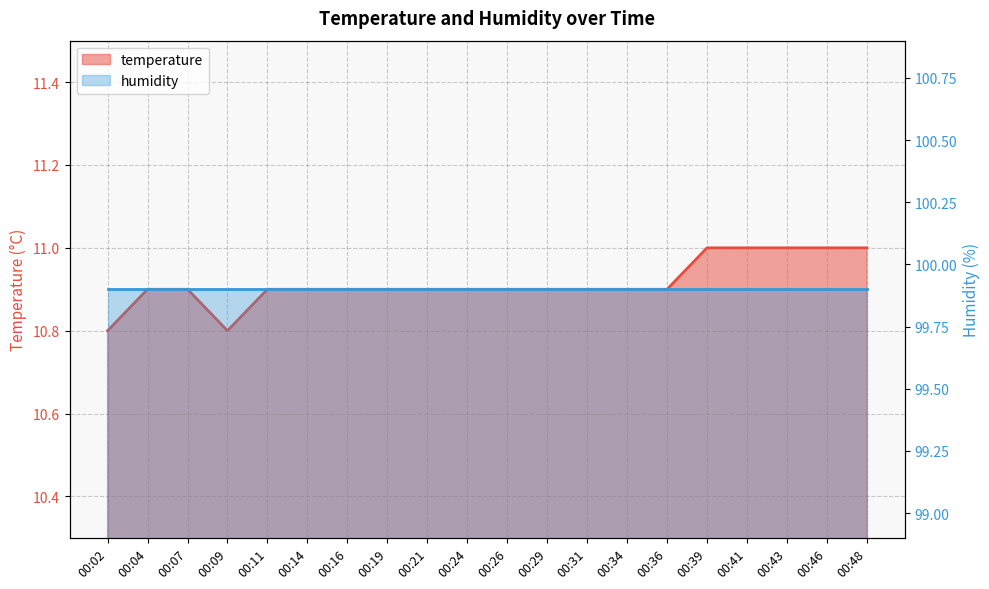

Reading right to left, list all the values displayed in this chart.

00:48=11.0	00:46=11.0	00:43=11.0	00:41=11.0	00:39=11.0	00:36=10.9	00:34=10.9	00:31=10.9	00:29=10.9	00:26=10.9	00:24=10.9	00:21=10.9	00:19=10.9	00:16=10.9	00:14=10.9	00:11=10.9	00:09=10.8	00:07=10.9	00:04=10.9	00:02=10.8